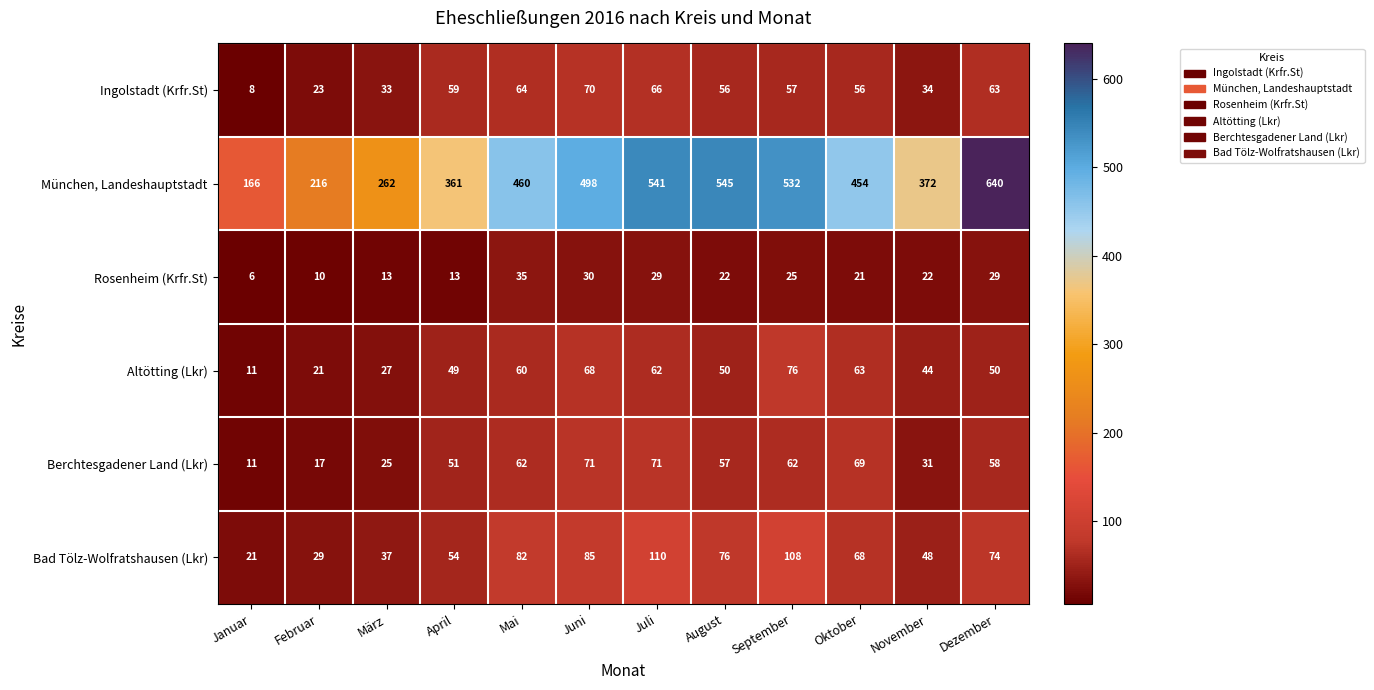

Which category has the lowest value in the München, Landeshauptstadt series?

Januar